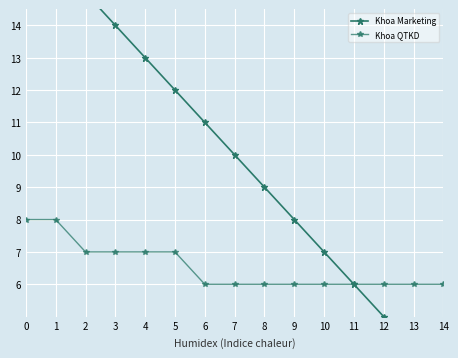

What value does the Khoa Marketing series have at 13?

4